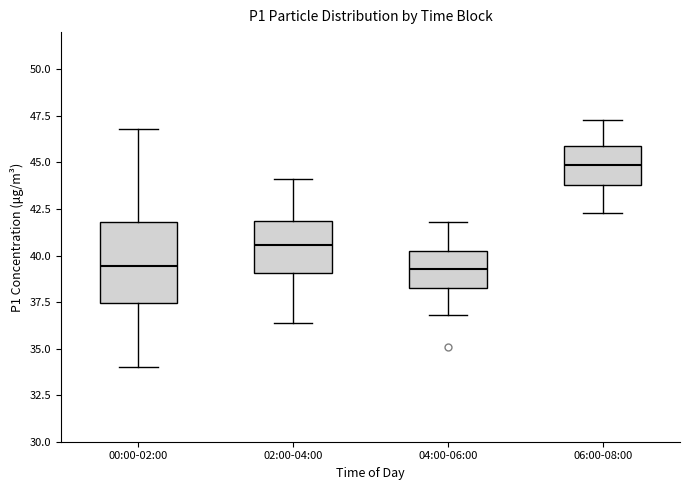

Where does the median line of the box for 04:00-06:00 sit on the y-axis? The values are not printed on the chart, so give them approximately, as read against the axis.

39.5